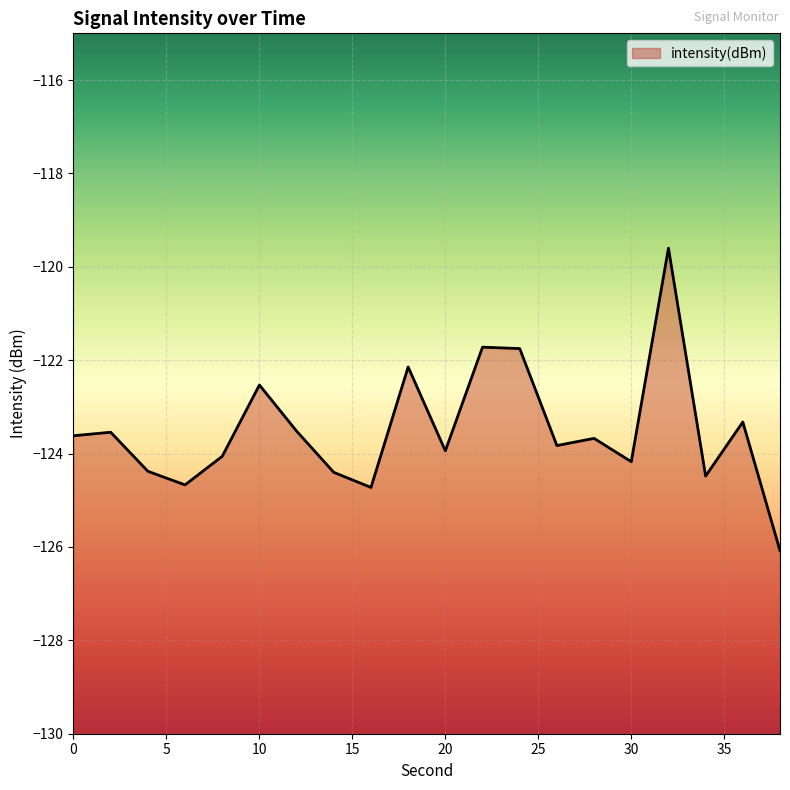

Rank the categories by value from highest to lowest.

32, 22, 24, 18, 10, 36, 12, 2, 0, 28, 26, 20, 8, 30, 4, 14, 34, 6, 16, 38